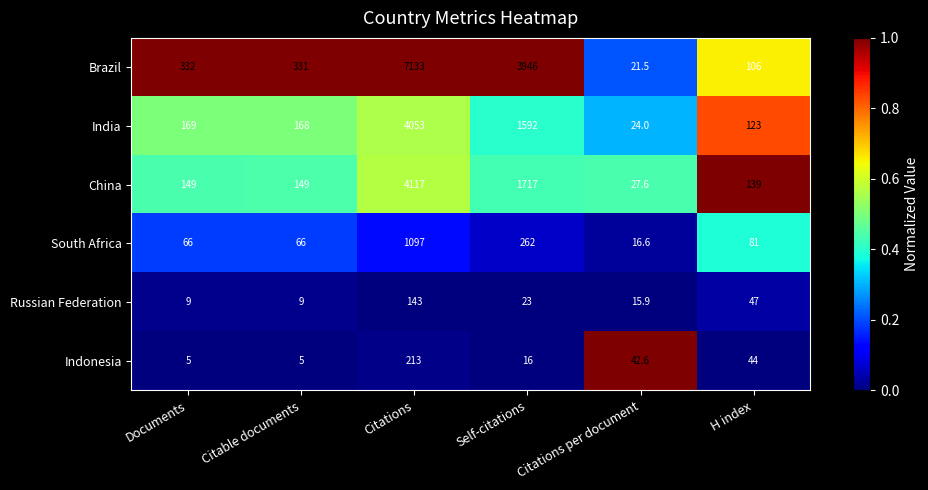

What is the spread (max minus min) of values at Documents?

327.0